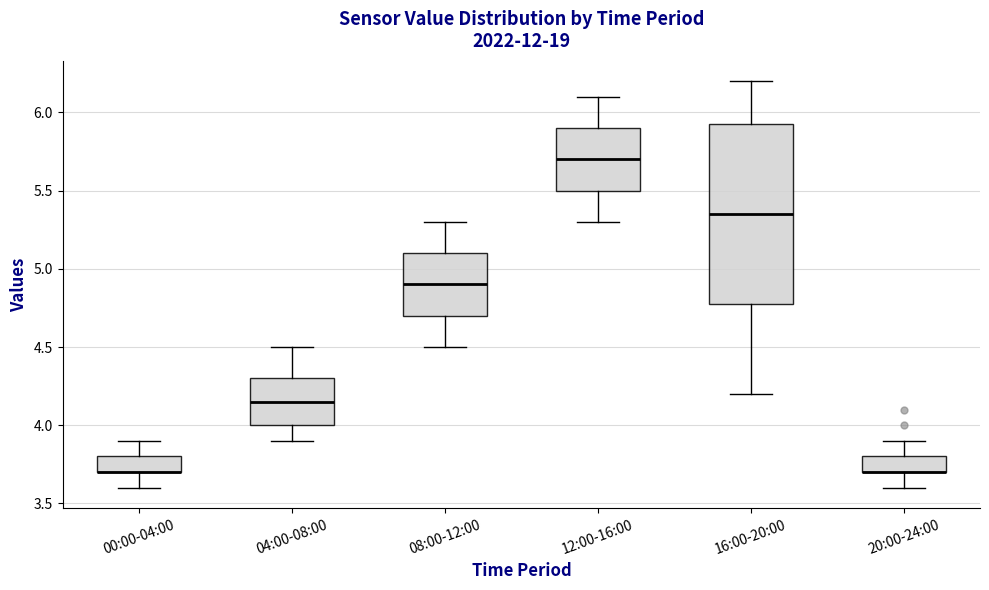

Which box is the tallest, from its lower edge to its upper edge?

16:00-20:00